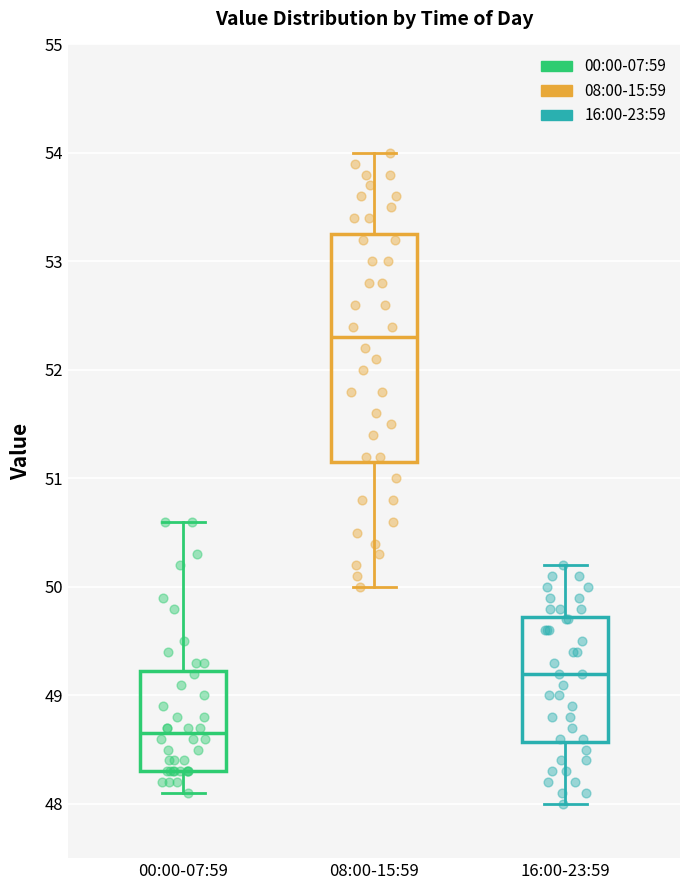

Reading left to right, read every box against the y-axis: the position of its median line, the range the box covers, and the ends of its whiskers. The values are not printed on the chart, so give them approximately, as read against the axis.

00:00-07:59: median 48.7, box 48.3 to 49.2, whiskers 48.1 to 50.6
08:00-15:59: median 52.3, box 51.2 to 53.3, whiskers 50.0 to 54.0
16:00-23:59: median 49.2, box 48.6 to 49.7, whiskers 48.0 to 50.2